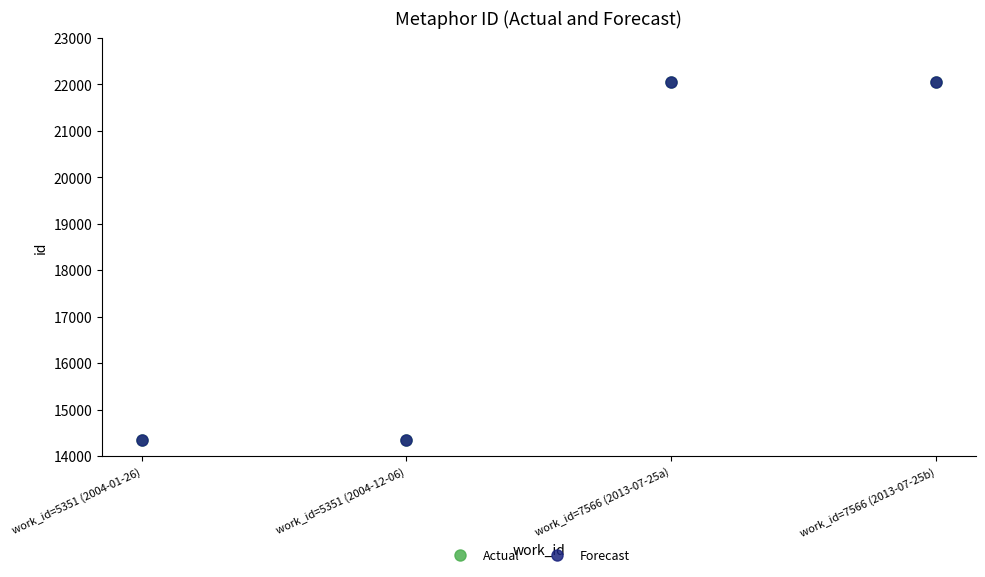

What is the label of the 2nd point from the right?

work_id=7566 (2013-07-25a)